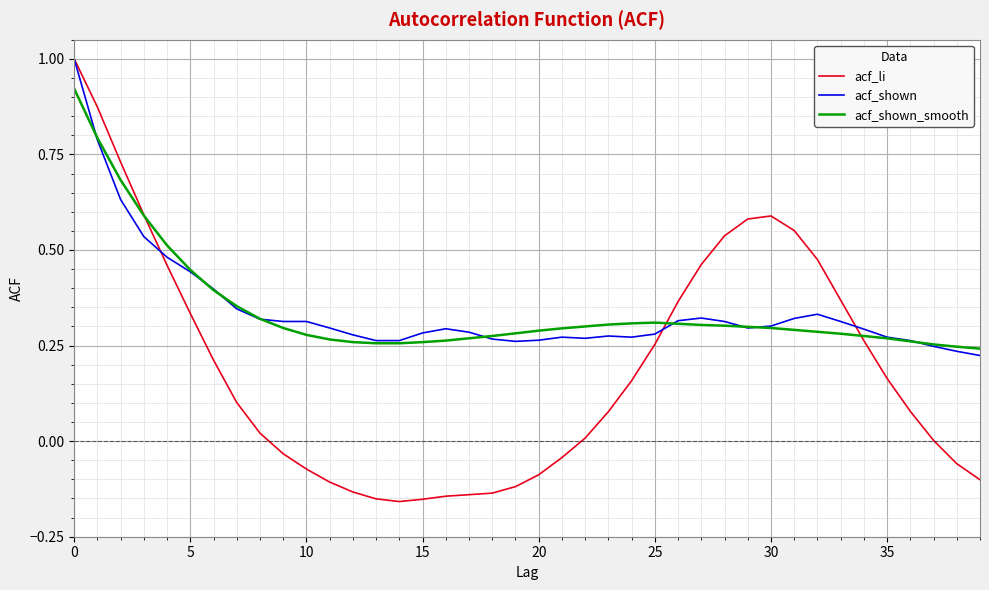

What is the greatest value displayed?

1.0